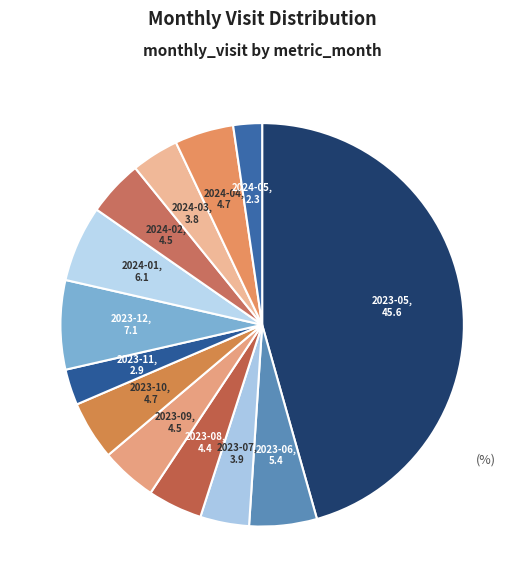

Is it true that 2024-05 is 2% of the pie?

True